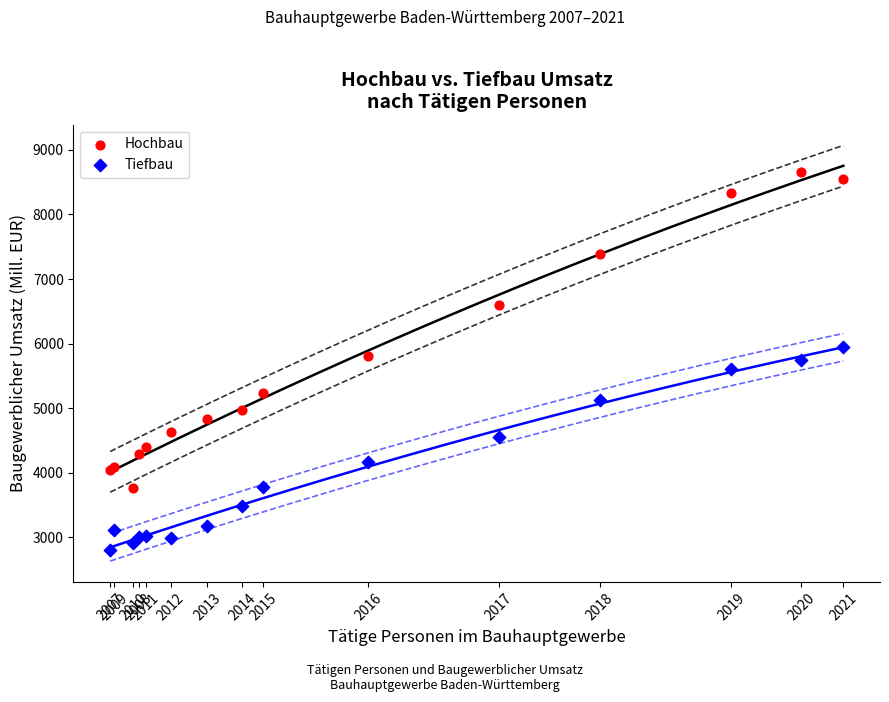

In the Hochbau series, what Y value is closest to 6207?

6604